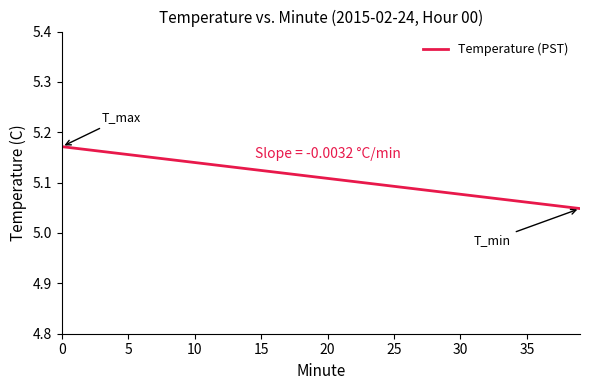

How many lines are shown in the chart?

1